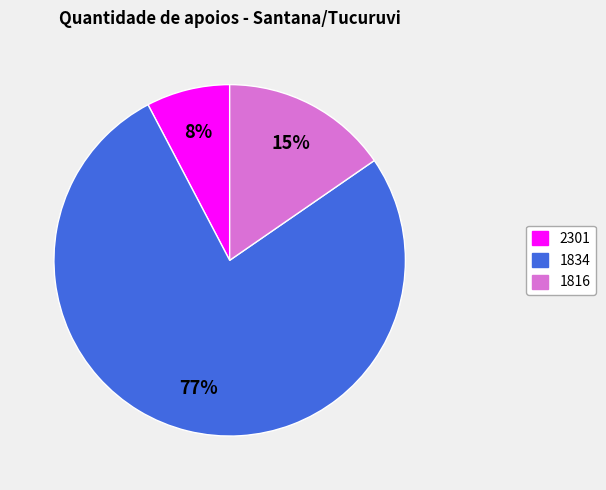

Rank the categories by value from highest to lowest.

1834, 1816, 2301